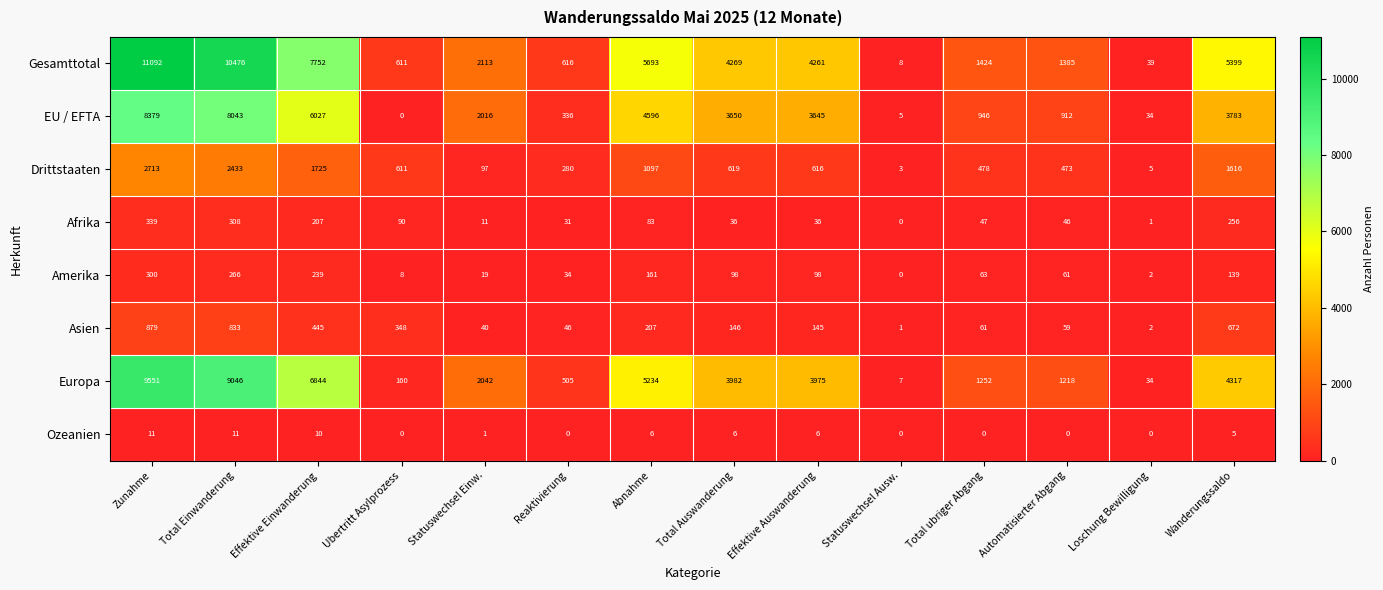

The Europa series shows 9046 at Total Einwanderung. True or false?

True